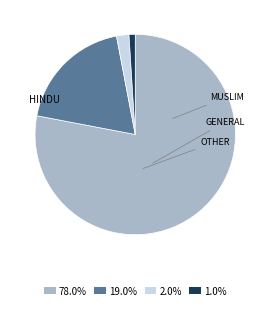

Is 2.0% the majority of the pie?

No